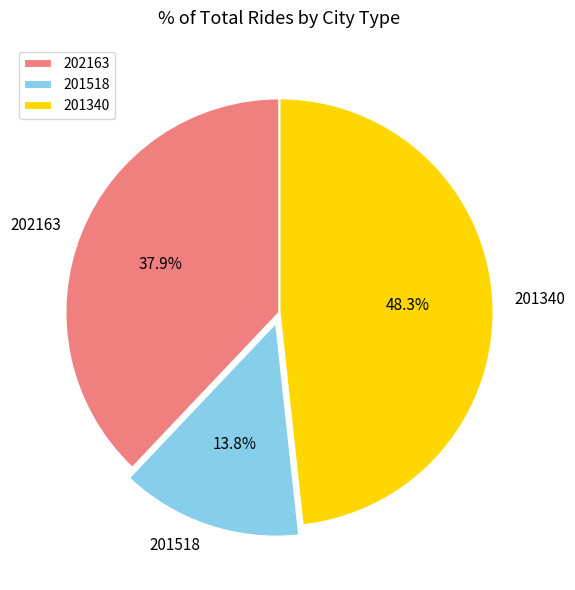

Count the number of slices in the pie.

3